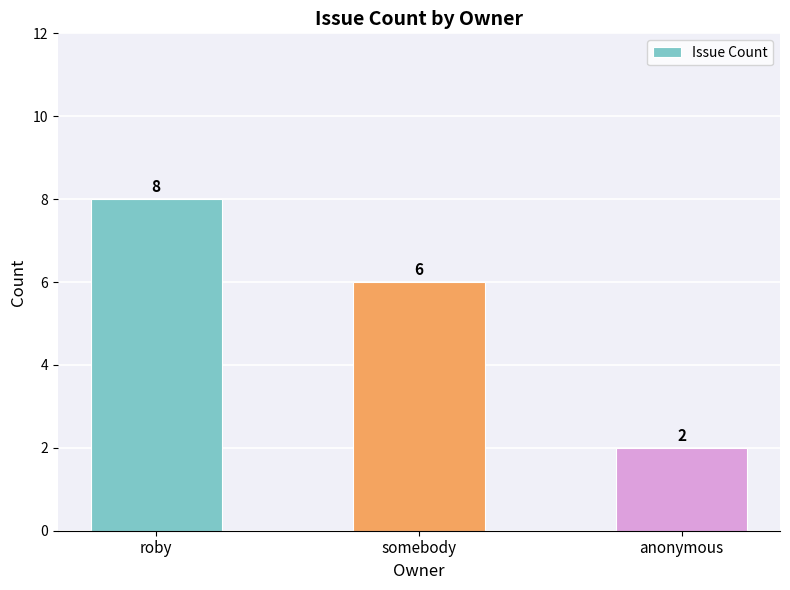

What is the label of the 2nd bar from the right?

somebody